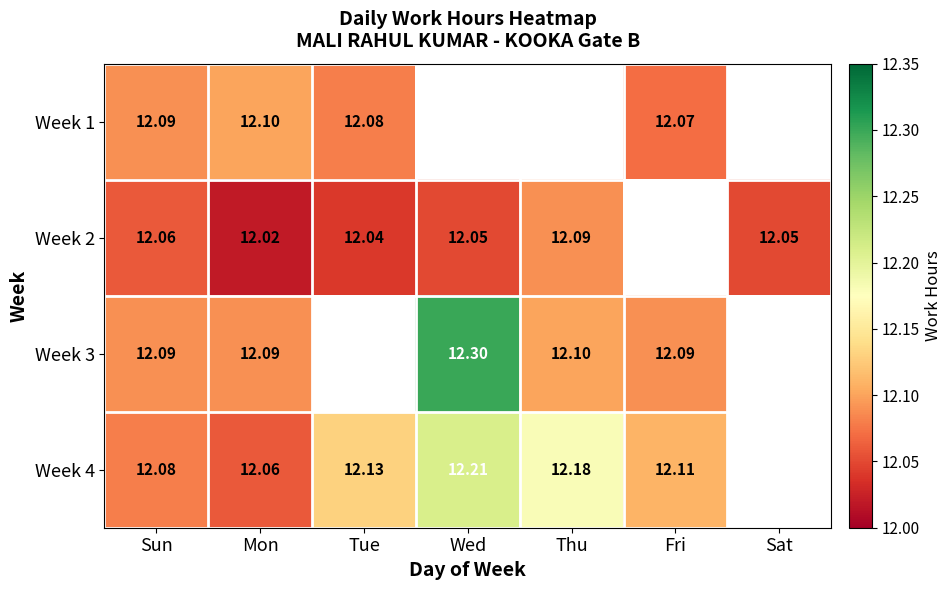

What is the greatest value displayed?

12.3